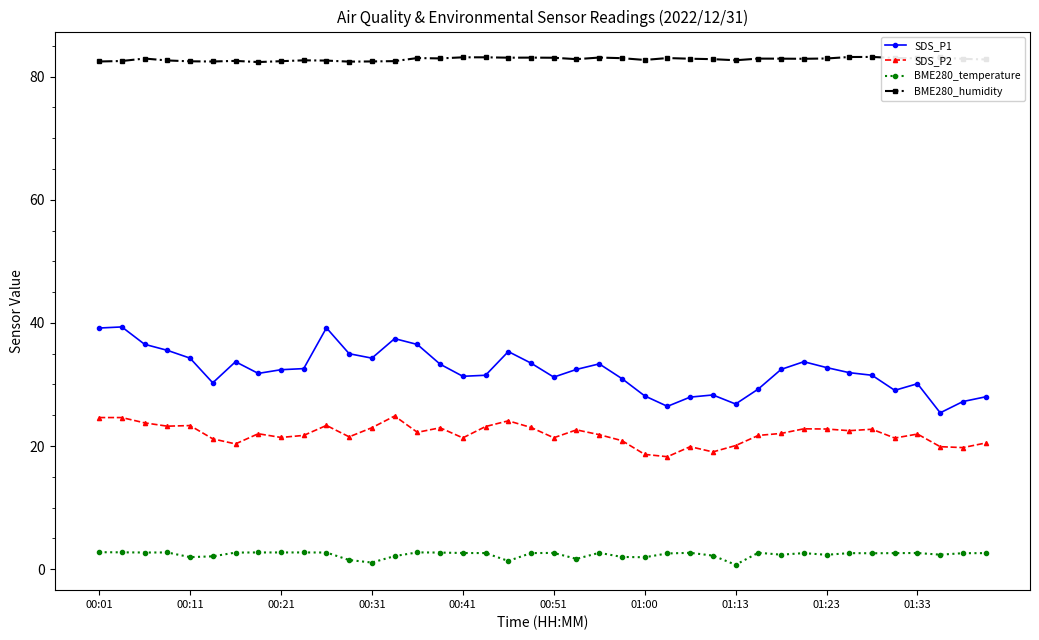

How many distinct data groups are displayed?

4